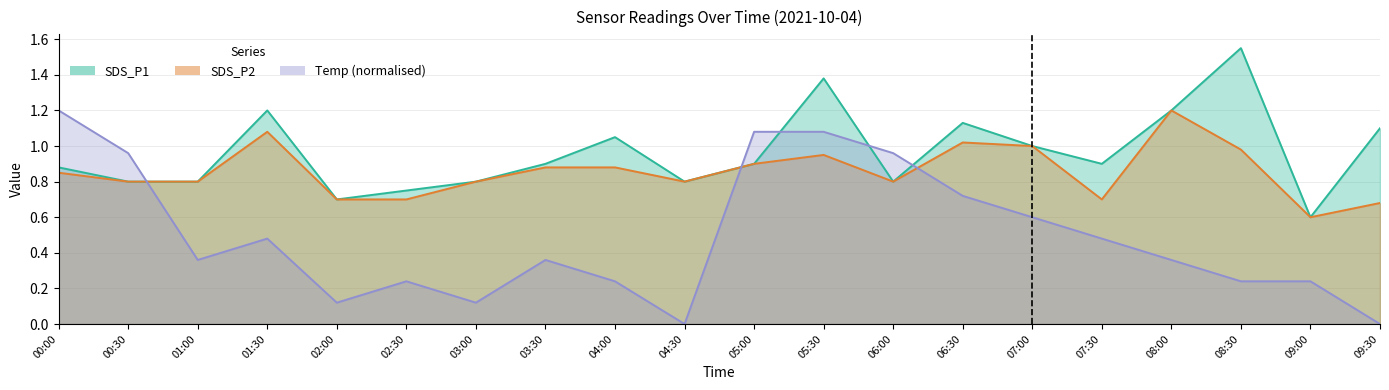

Does the chart display data point markers on the line(s)?

No